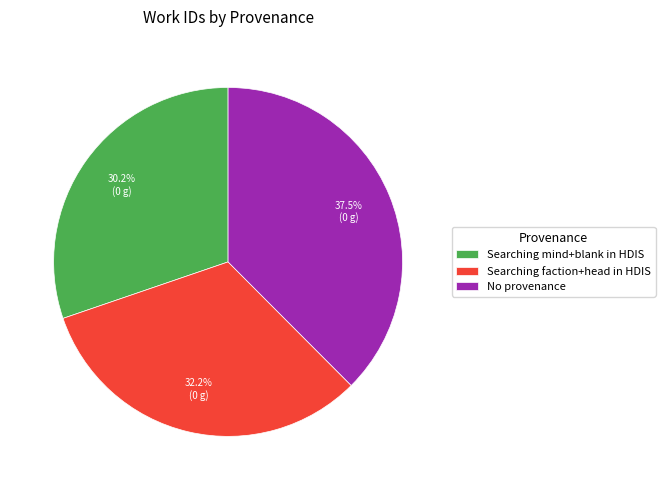

How many slices are in this pie chart?

3